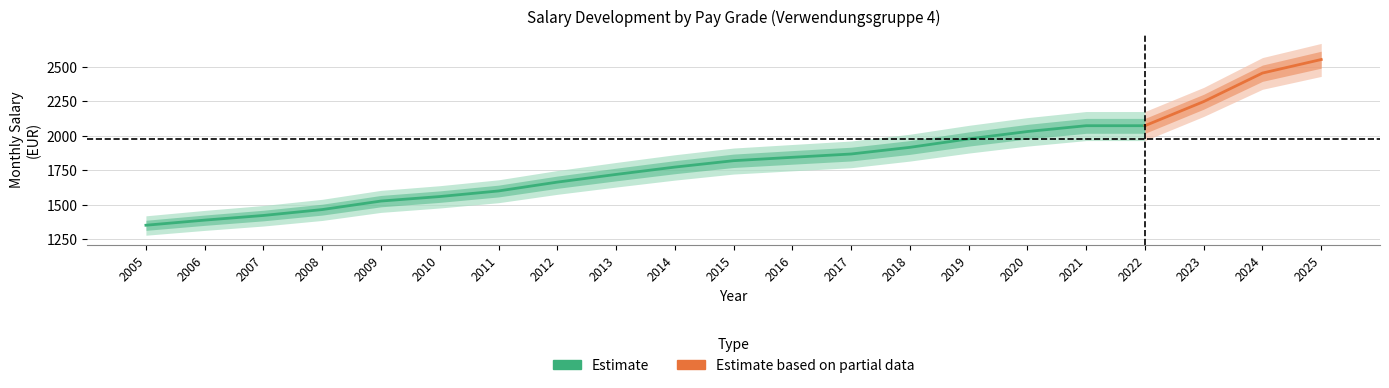

Reading left to right, transcribe all the data shown in this chart.

1-2: 1279.2	1314.2	1345.9	1386.3	1444.8	1476.7	1515.2	1575.8	1628.6	1679.0	1722.9	1746.2	1768.9	1816.9	1875.0	1925.6	1965.7	1965.7	2140.7	2337.6	2431.1
3-4: 1305.1	1341.1	1373.8	1415.0	1474.7	1506.8	1546.0	1608.0	1661.8	1713.2	1758.1	1781.8	1805.0	1853.0	1912.3	1963.9	2004.7	2004.7	2179.7	2380.2	2475.4
5-6: 1343.0	1379.5	1413.1	1455.5	1516.9	1549.2	1589.5	1653.2	1708.5	1761.5	1807.6	1832.0	1855.8	1903.8	1964.7	2017.7	2059.7	2059.7	2234.7	2440.3	2537.9
7-8: 1369.0	1406.4	1441.0	1484.3	1546.9	1579.5	1620.6	1685.5	1742.0	1795.9	1842.9	1867.8	1892.1	1940.1	2002.2	2056.3	2099.1	2099.1	2274.1	2483.3	2582.6
9-10: 1393.9	1432.3	1466.9	1510.9	1574.7	1607.8	1649.7	1715.8	1773.2	1828.1	1875.9	1901.2	1925.9	1974.0	2037.2	2092.2	2135.7	2135.7	2310.7	2523.3	2624.2
11-12: 1419.9	1459.2	1494.7	1539.7	1604.6	1638.4	1681.1	1748.4	1806.9	1862.8	1911.5	1937.3	1962.5	2011.6	2076.0	2132.1	2176.4	2176.4	2351.4	2567.7	2670.4